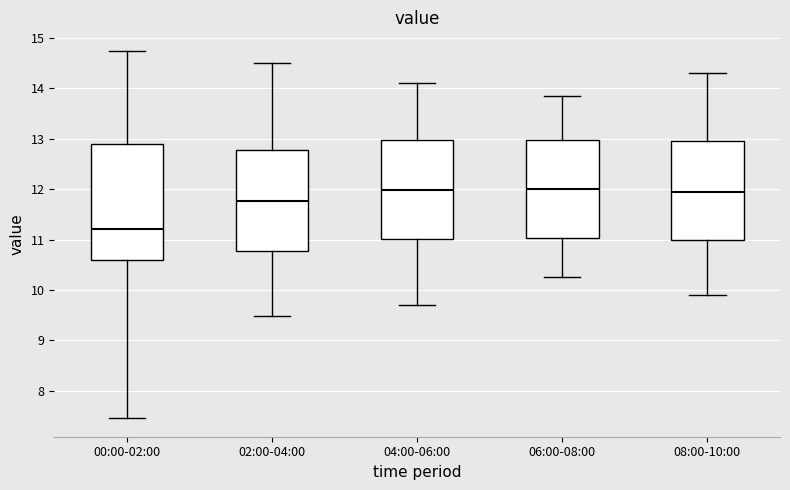

Reading left to right, transcribe this box plot: for each box, give where its median line is, the range the box spans, and where its two whiskers end, as read against the y-axis. The values are not printed on the chart, so give them approximately, as read against the axis.

00:00-02:00: median 11.2, box 10.6 to 12.9, whiskers 7.5 to 14.8
02:00-04:00: median 11.8, box 10.8 to 12.8, whiskers 9.5 to 14.5
04:00-06:00: median 12.0, box 11.0 to 13.0, whiskers 9.7 to 14.1
06:00-08:00: median 12.0, box 11.0 to 13.0, whiskers 10.3 to 13.9
08:00-10:00: median 12.0, box 11.0 to 13.0, whiskers 9.9 to 14.3